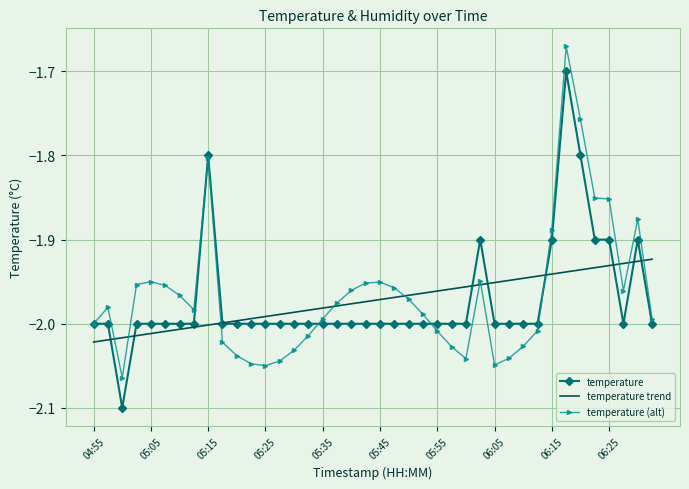

Rank the series by their maximum value, from lowest to highest.

temperature trend, temperature, temperature (alt)